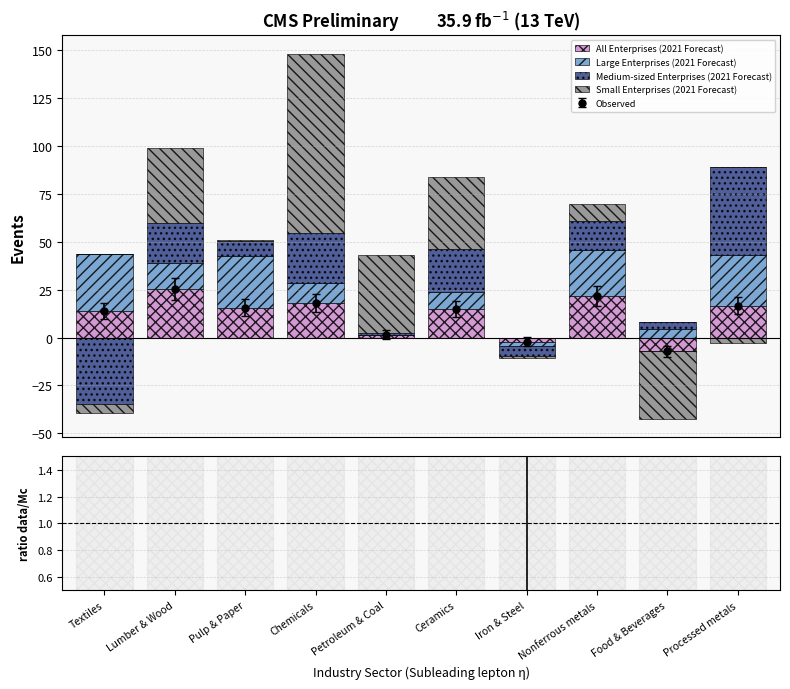

Count the number of categories in the chart.

10